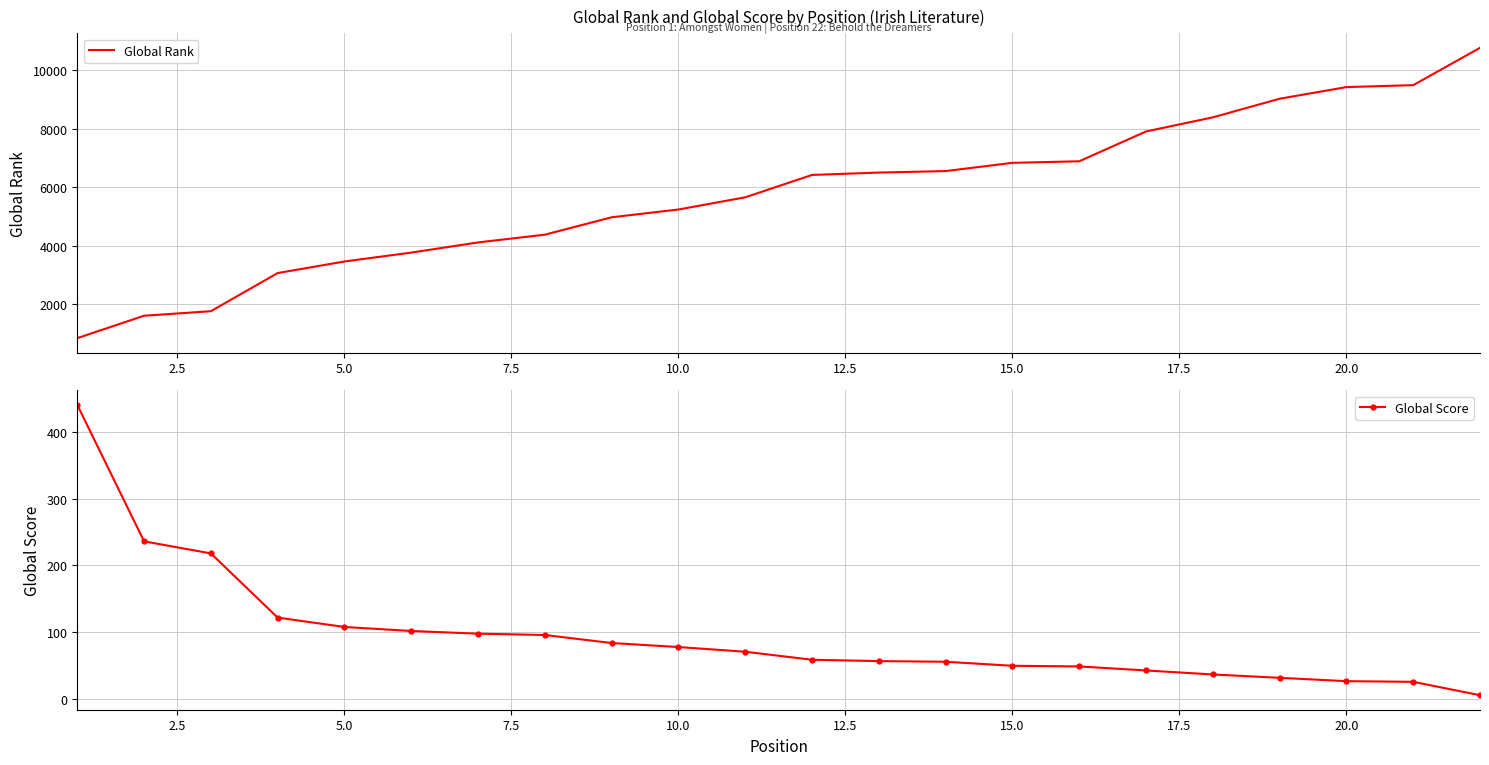

How many data points in Global Score are less than 71?

11